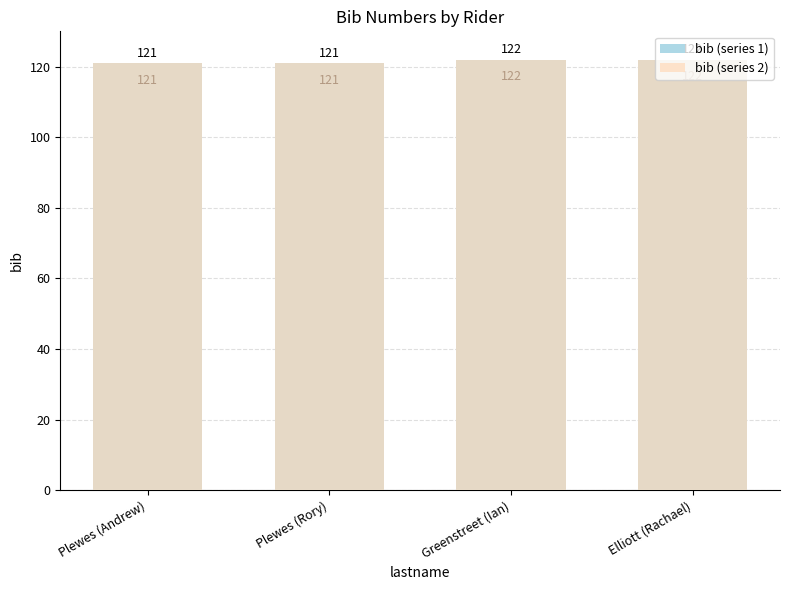

What position from the left is Plewes (Andrew)?

1